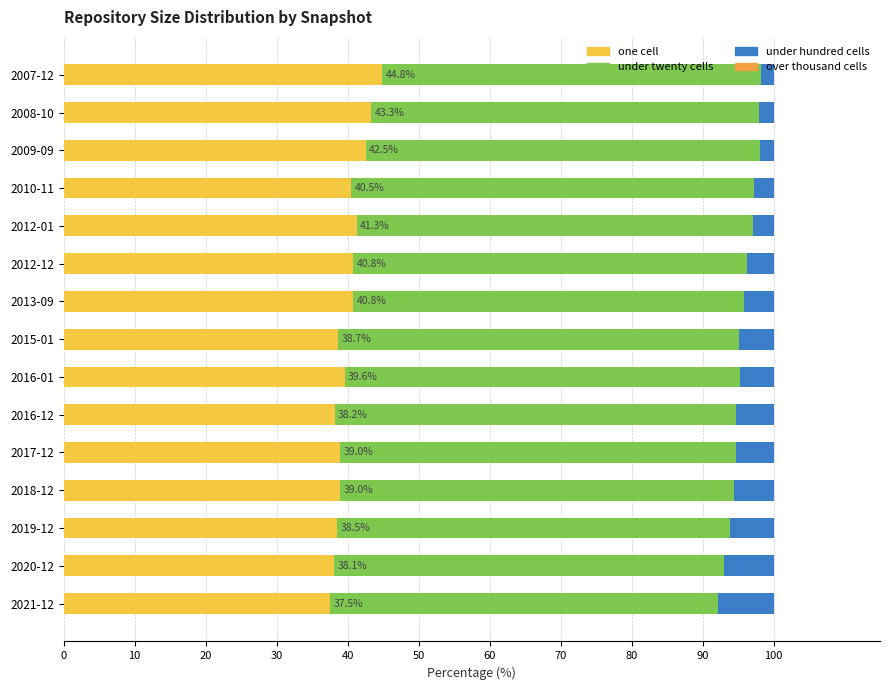

The value of one cell at 2020-12 is 38.1. True or false?

True